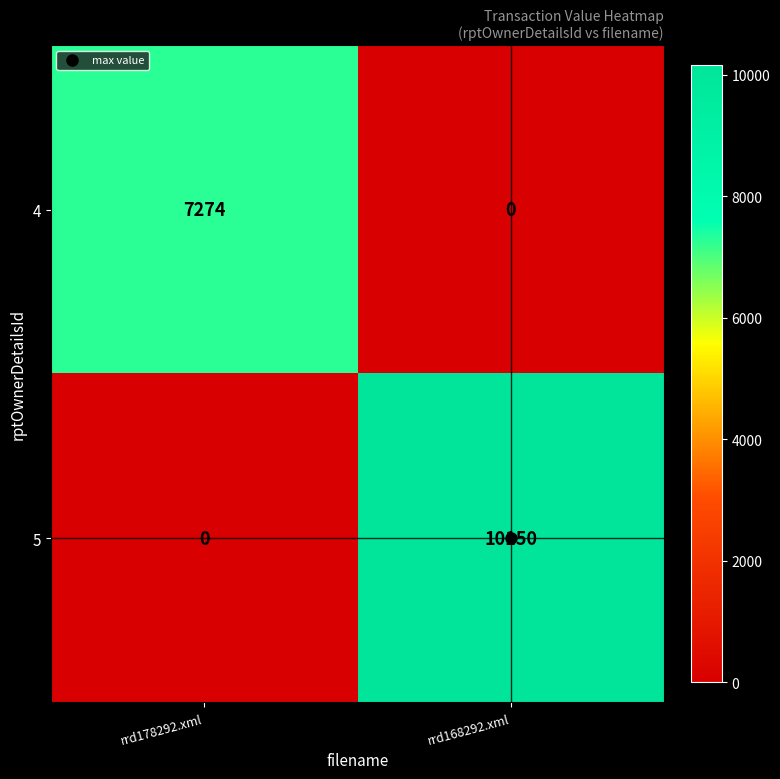

Which series has the largest total across all categories?

5